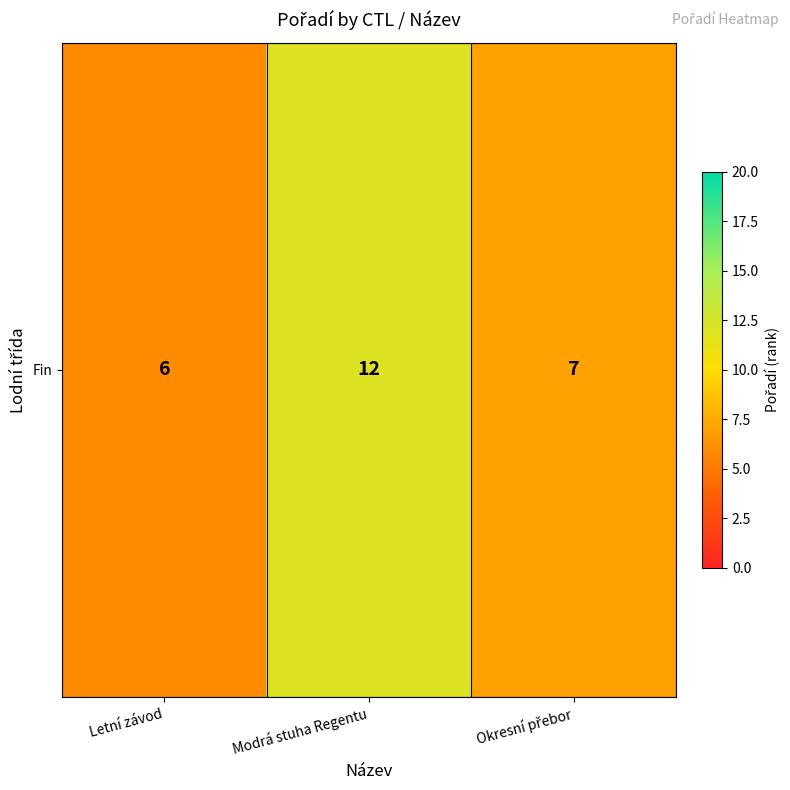

What is the ratio of the value at Okresní přebor to the value at Modrá stuha Regentu?

0.6